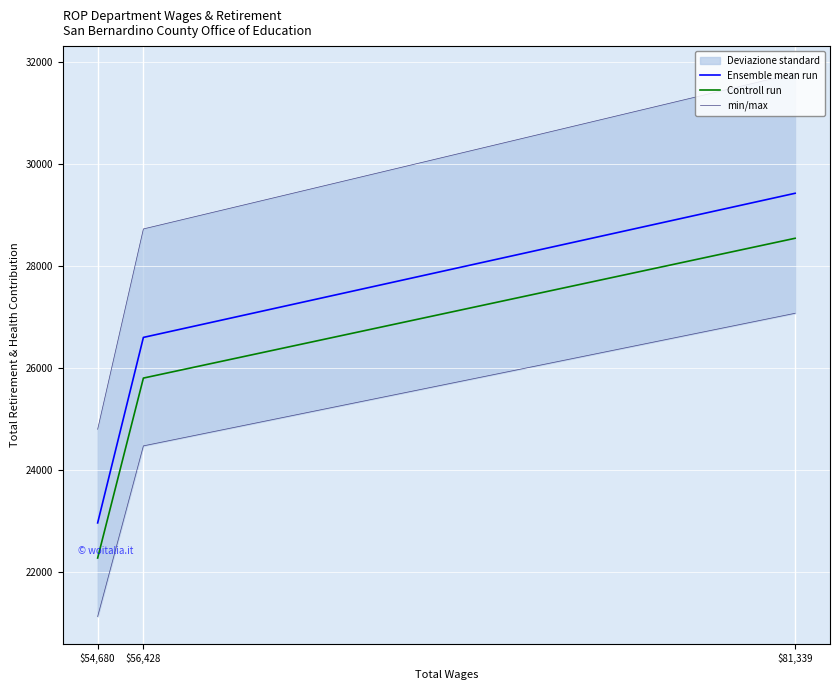

At which label does min/max reach its minimum?

$54,680